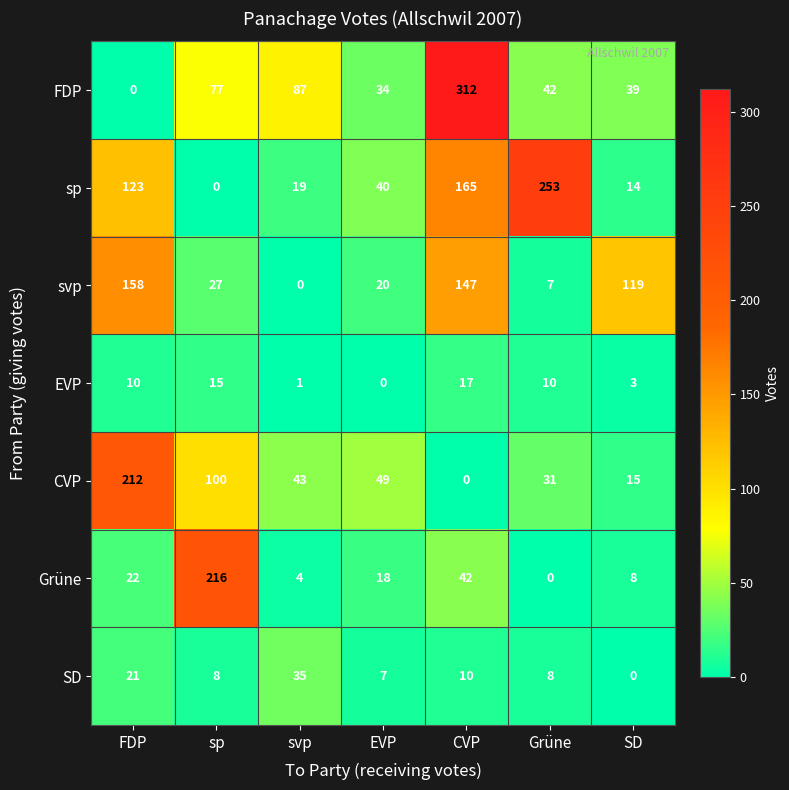

What is the spread (max minus min) of values at FDP?

212